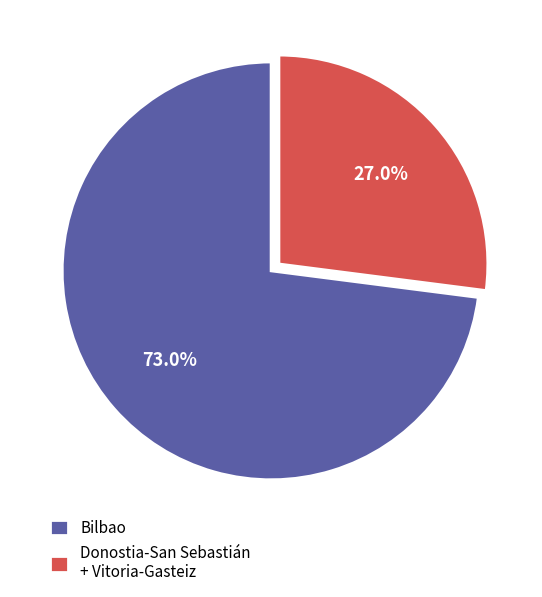

Is there a majority slice in this chart?

Yes